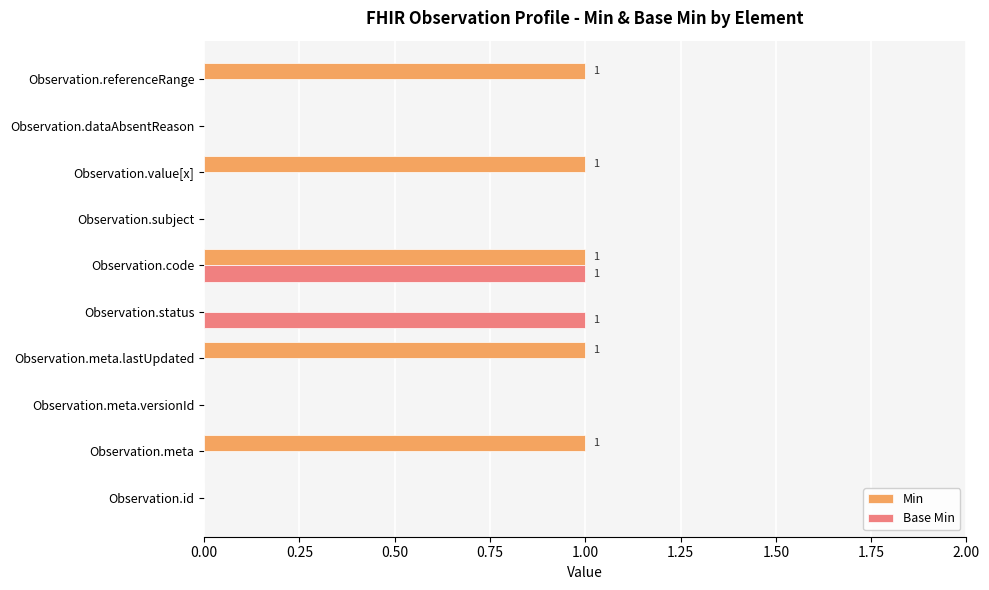

True or false: Base Min has a value of 0 at Observation.meta.

True